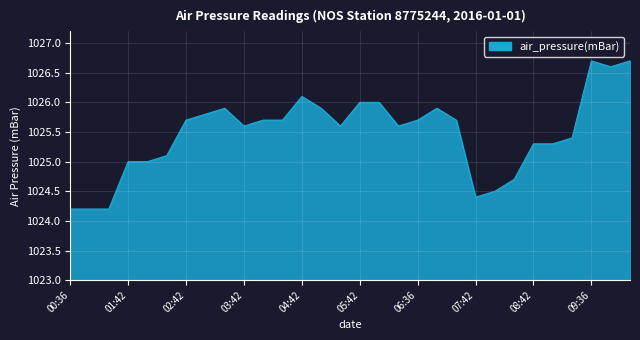

What is the smallest value displayed?

1024.2